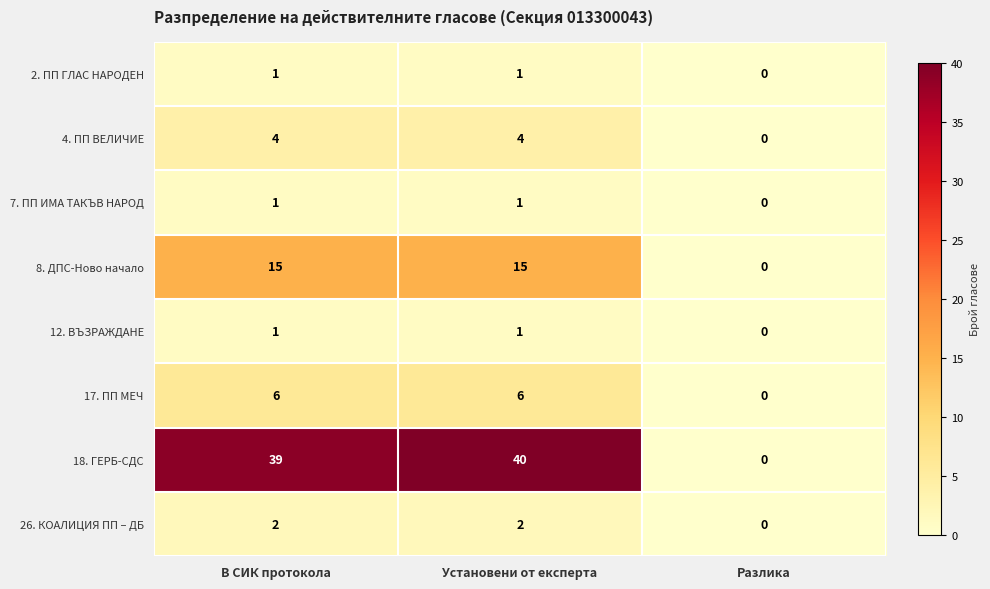

The value of 4. ПП ВЕЛИЧИЕ at Установени от експерта is 1. True or false?

False